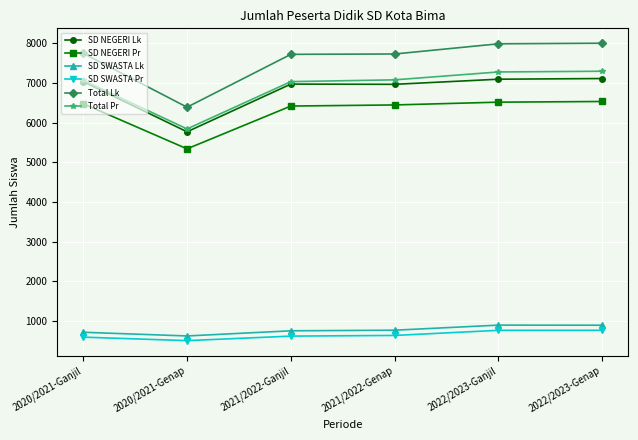

Is this an area chart (filled region under the line)?

No